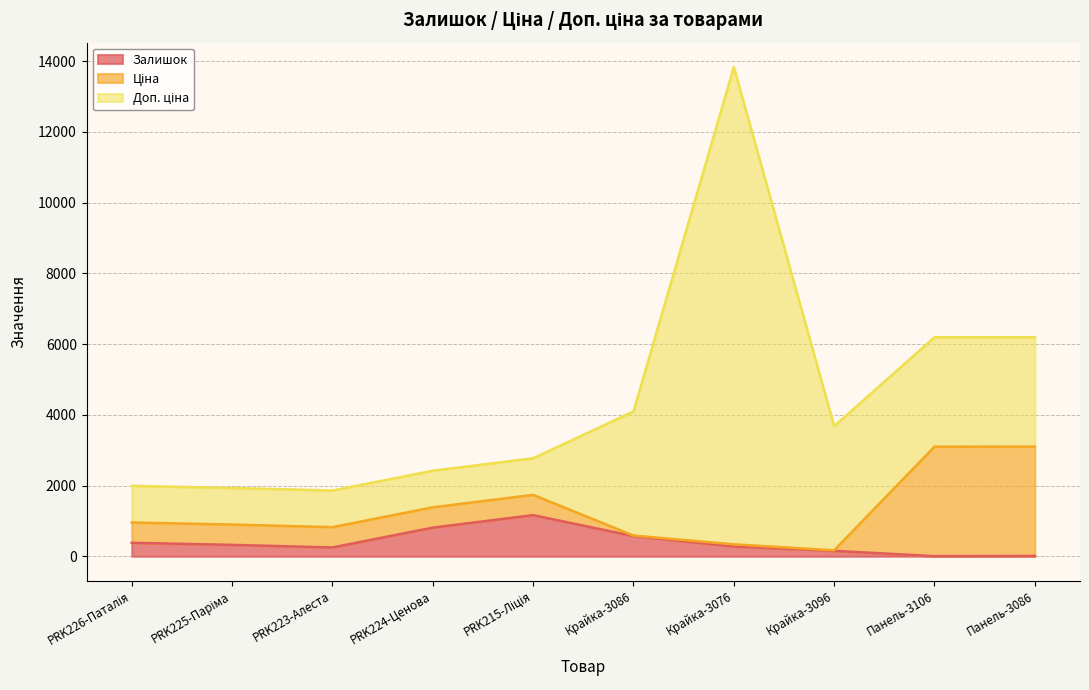

Does the chart display data point markers on the line(s)?

No